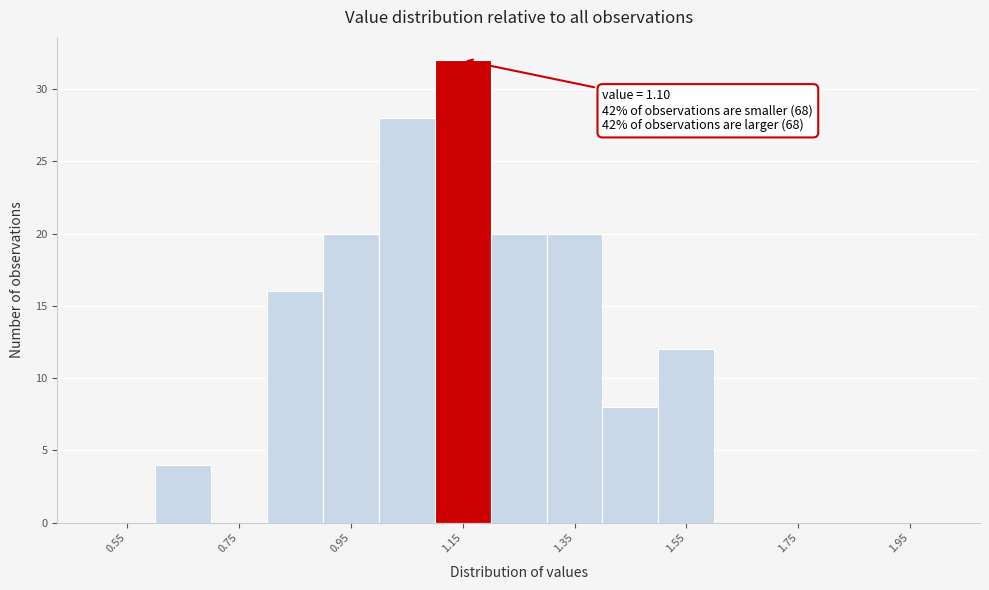

Which range on the x-axis has the tallest bar?

1.1 to 1.2